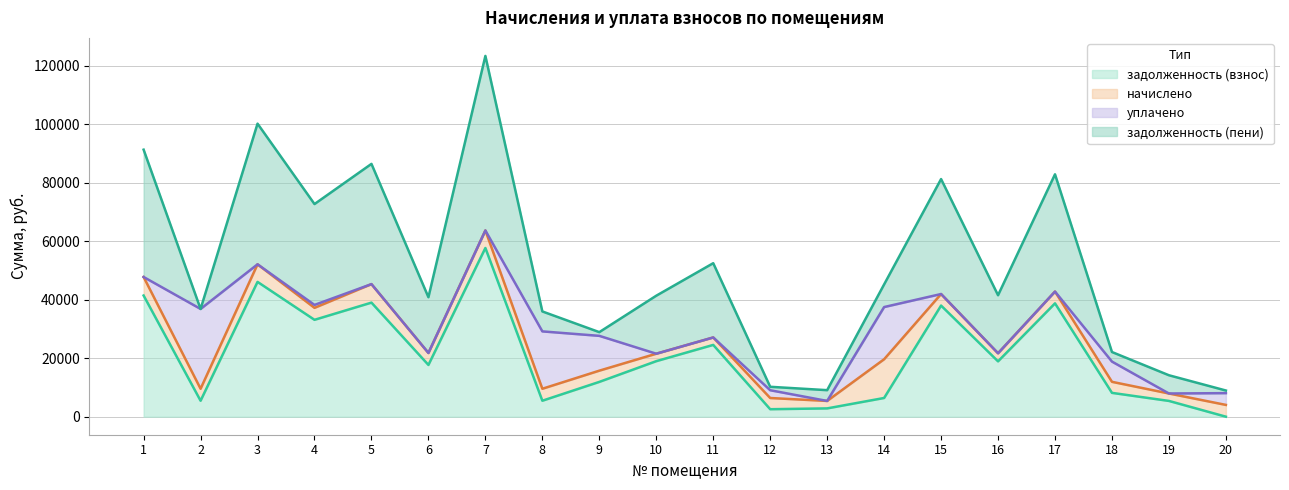

What is the average value of the задолженность (пени) series?

25636.0